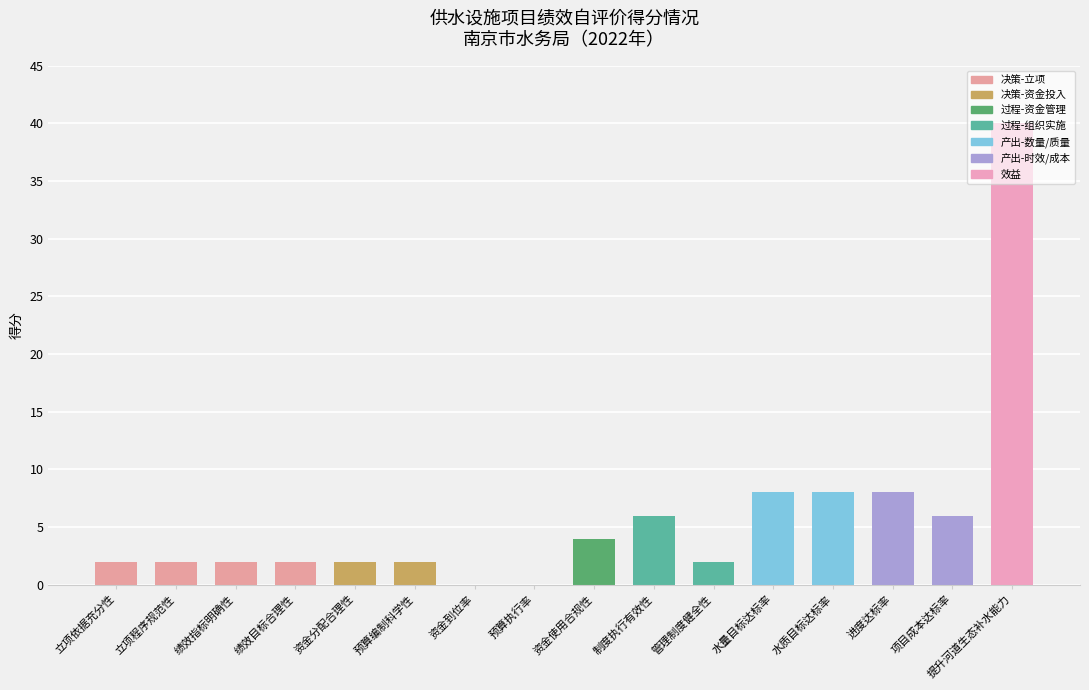

How many series are shown in this chart?

1